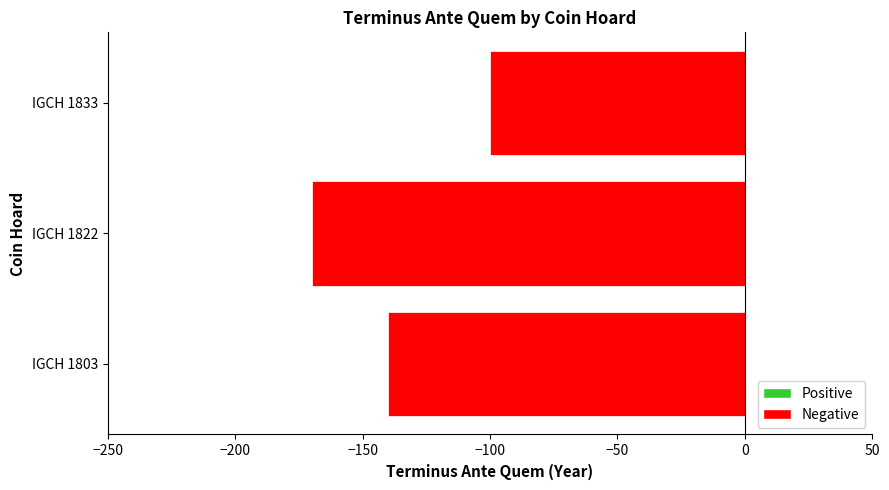

At which label is the value closest to -135?

IGCH 1803